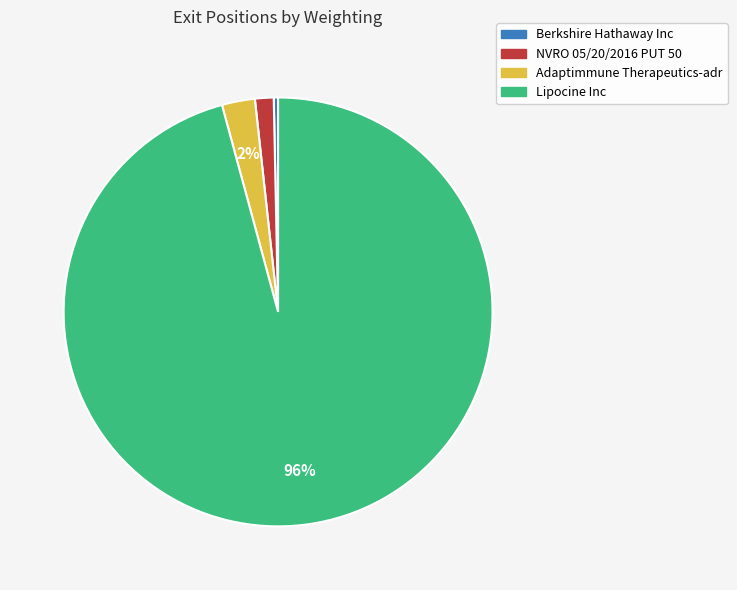

To the nearest percent, what is the average slice percentage?

25%